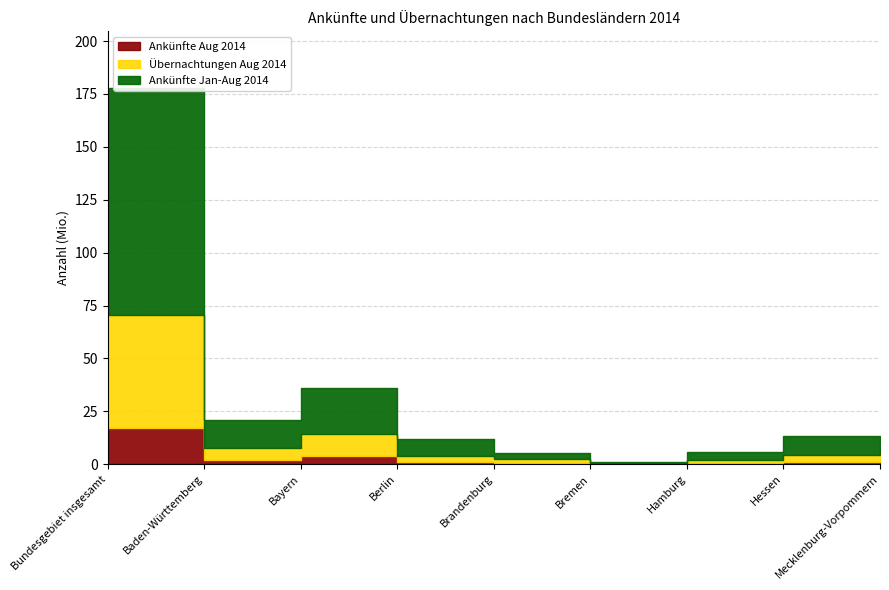

Is this an area chart (filled region under the line)?

No